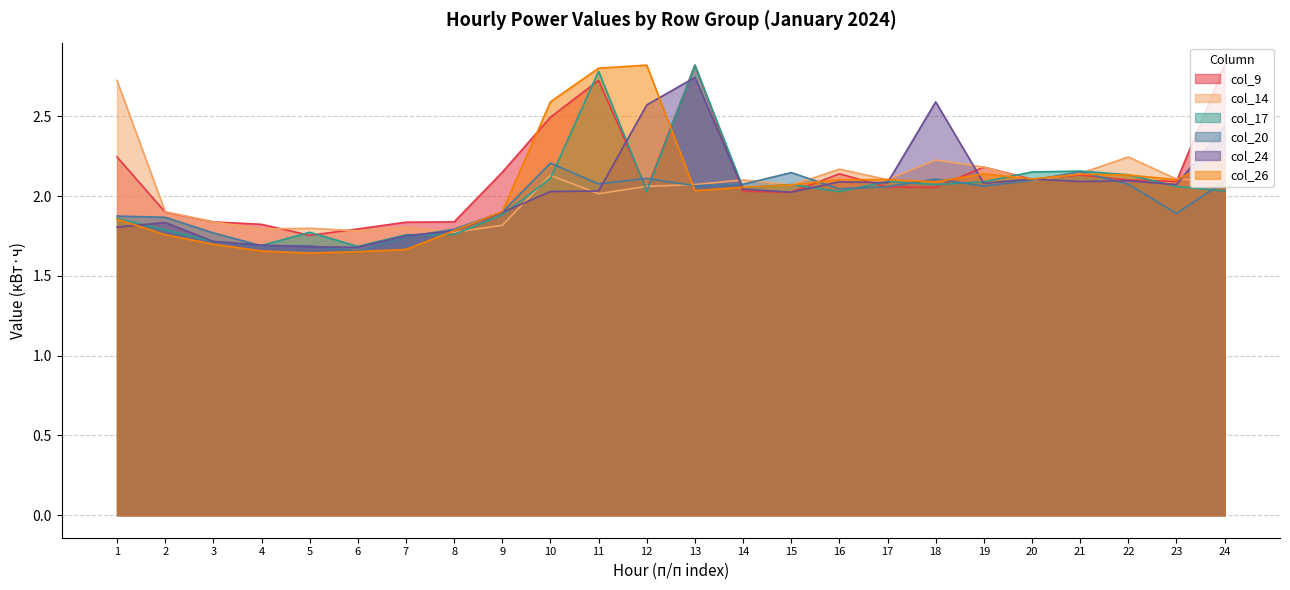

Which series has the largest total across all categories?

col_9